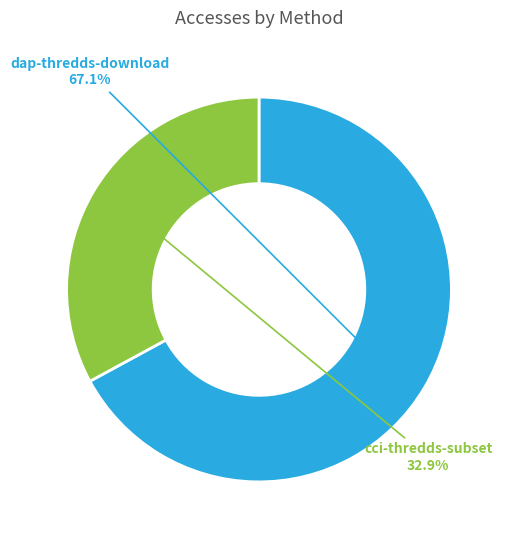

Is it true that cci-thredds-subset is 43% of the pie?

False